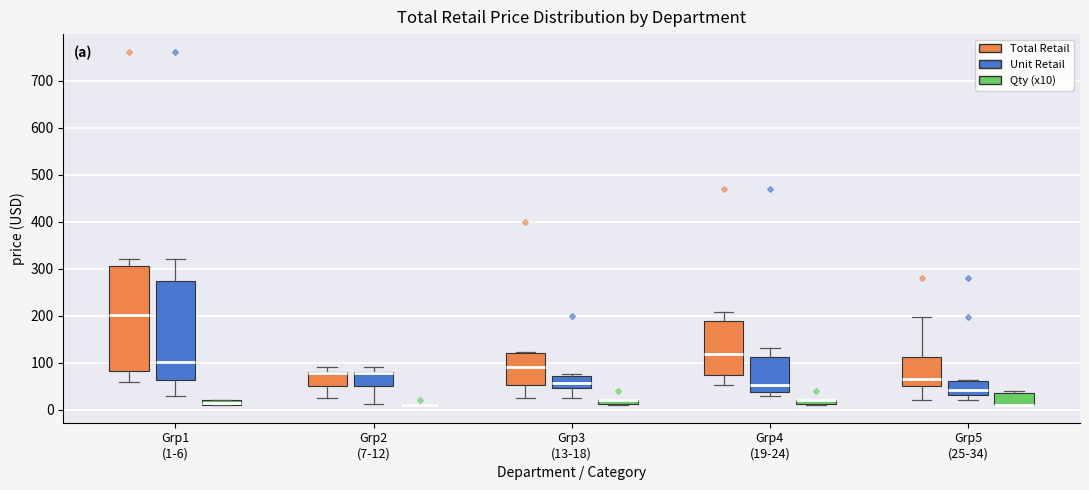

Comparing the boxes themselves (not the whiskers), which one is the tallest?

Grp1 (1-6) (Total Retail)